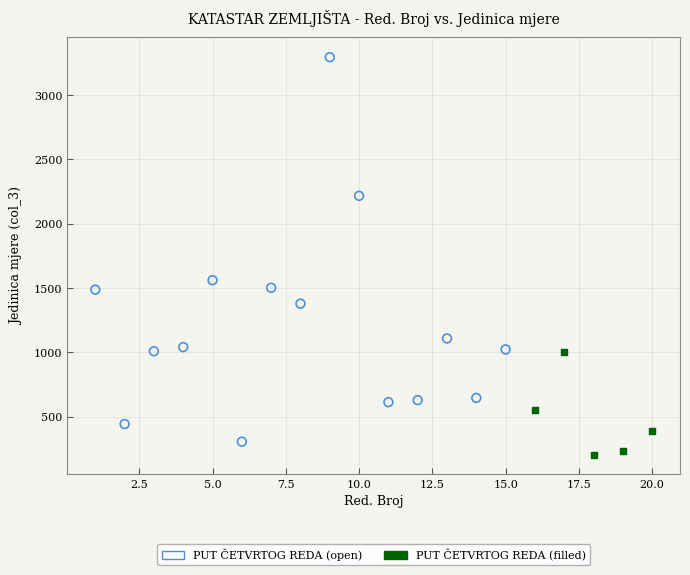

Which series has the widest spread of Y values?

PUT ČETVRTOG REDA (open)